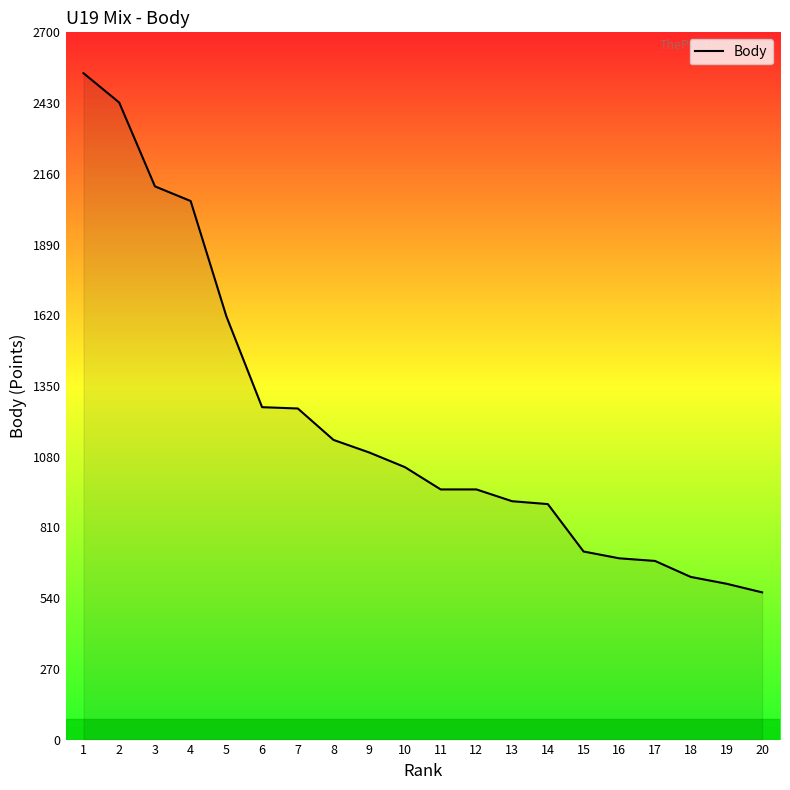

What is the difference between the maximum and minimum values?

1982